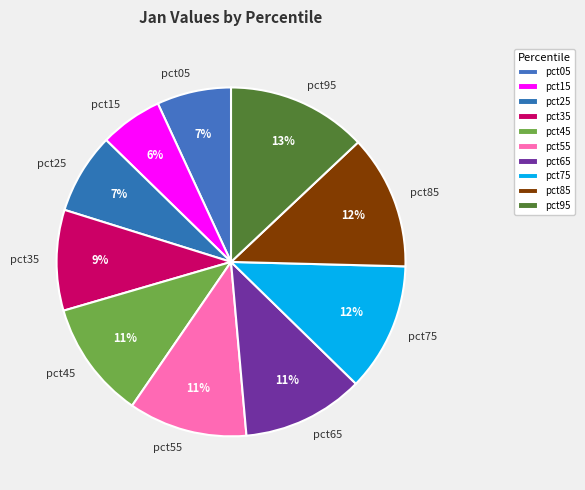

To the nearest percent, what is the average slice percentage?

10%